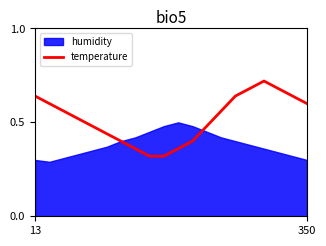

The value of temperature at 350 is 0.4. True or false?

False